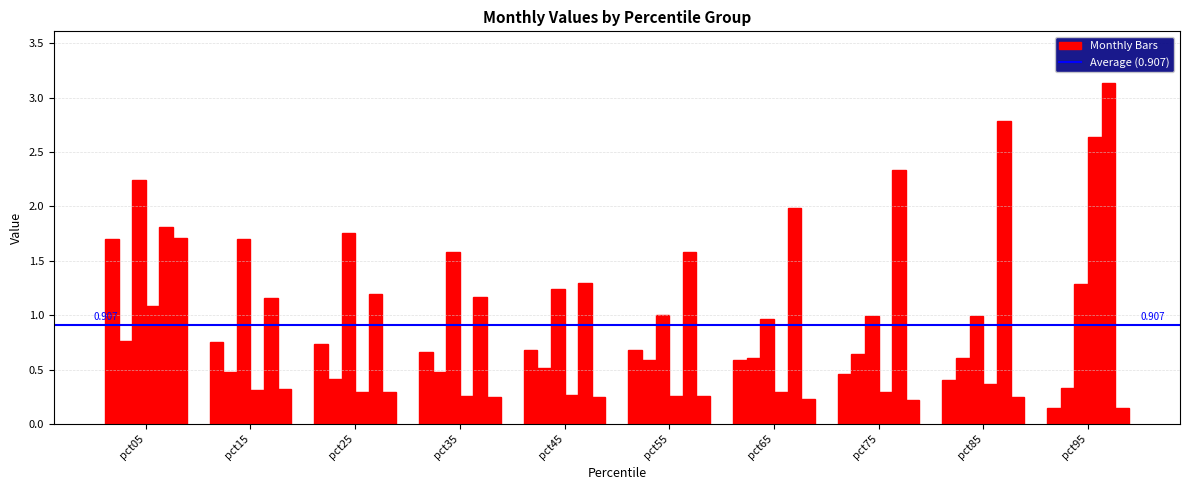

Reading right to left, extract all data points from this chart.

Jan: 0.1	0.4	0.5	0.6	0.7	0.7	0.7	0.7	0.8	1.7
Feb: 0.3	0.6	0.6	0.6	0.6	0.5	0.5	0.4	0.5	0.8
Mar: 1.3	1.0	1.0	1.0	1.0	1.2	1.6	1.8	1.7	2.2
Apr: 2.6	0.4	0.3	0.3	0.3	0.3	0.3	0.3	0.3	1.1
May: 3.1	2.8	2.3	2.0	1.6	1.3	1.2	1.2	1.2	1.8
Jun: 0.1	0.2	0.2	0.2	0.3	0.2	0.2	0.3	0.3	1.7